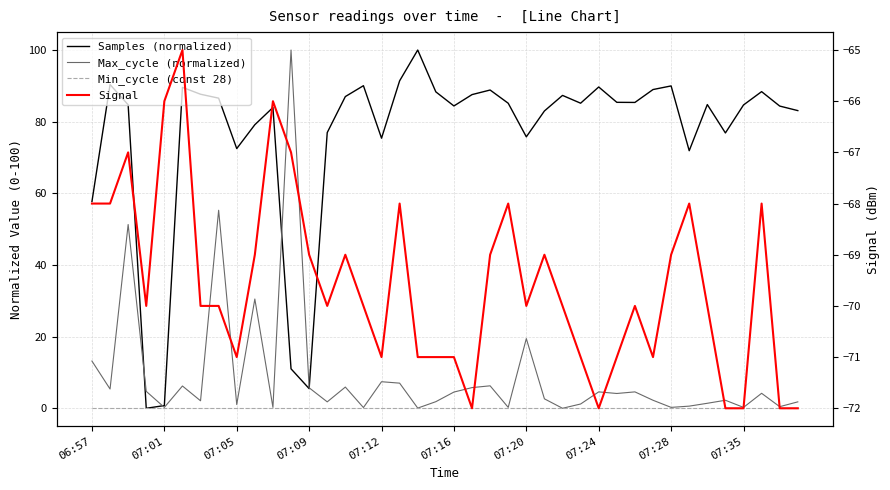

The Samples (normalized) series shows 83.0 at 25. True or false?

True